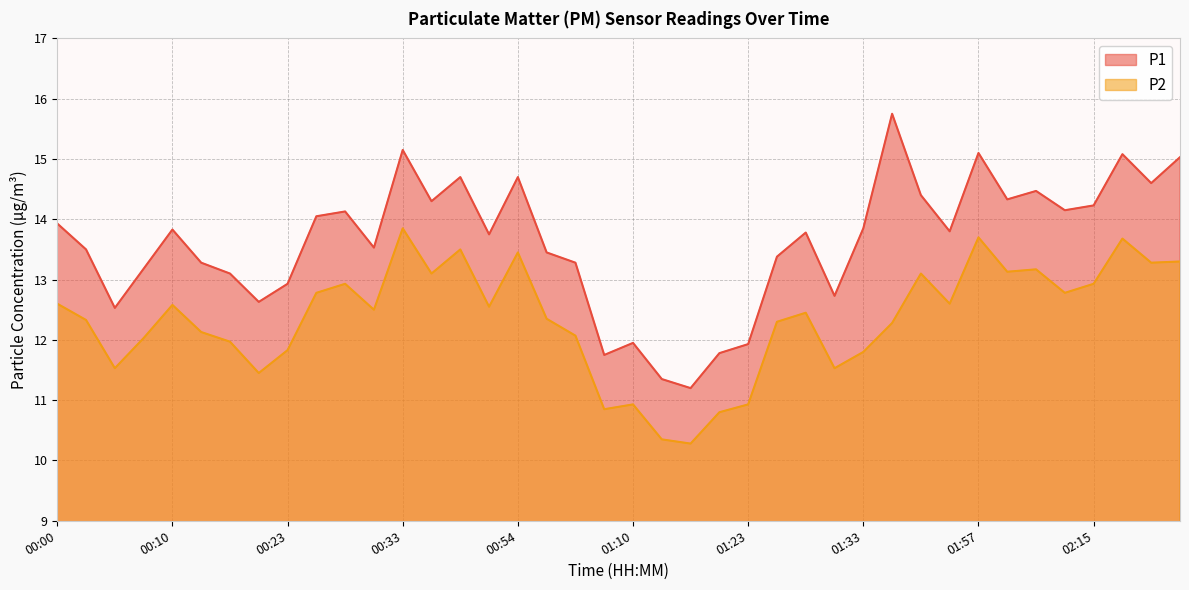

At which label does P1 first exceed 13?

00:00